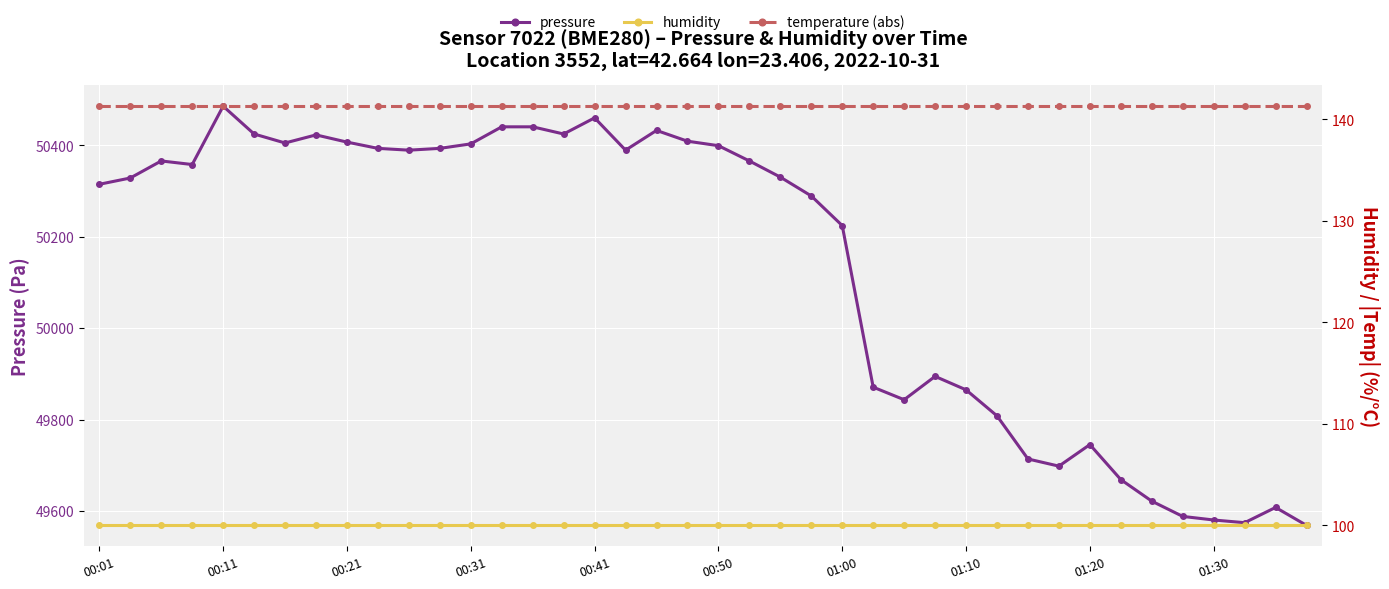

Which series has the largest range (max minus min)?

pressure